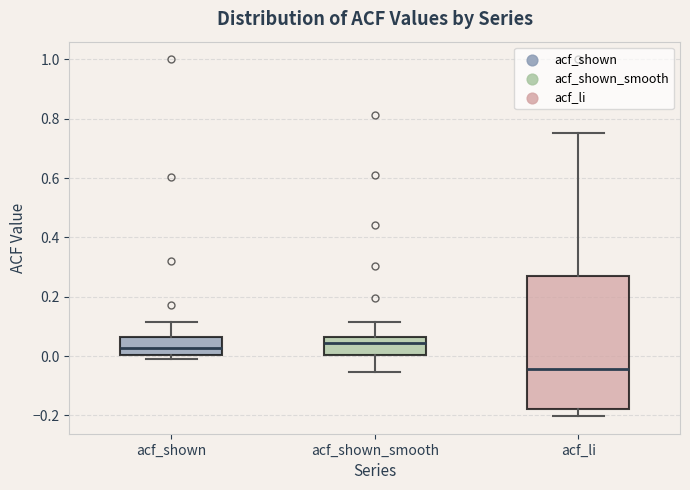

Where does the median line of the box for acf_shown_smooth sit on the y-axis? The values are not printed on the chart, so give them approximately, as read against the axis.

0.04